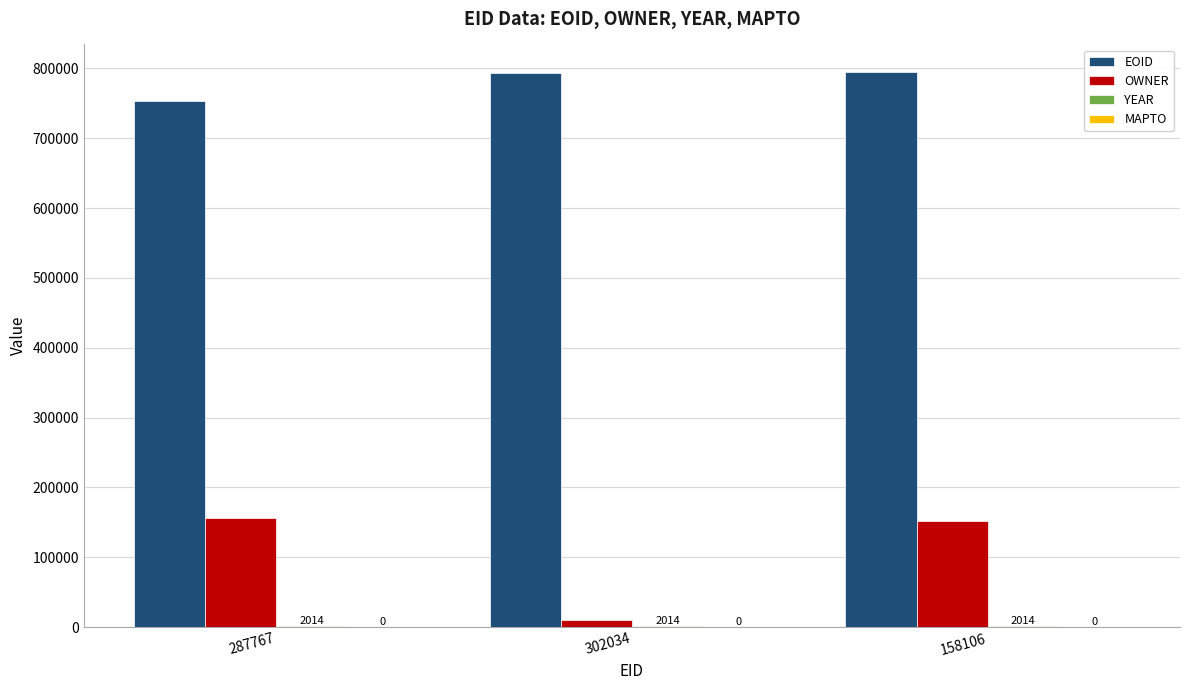

What is the sum of all OWNER values?

319115